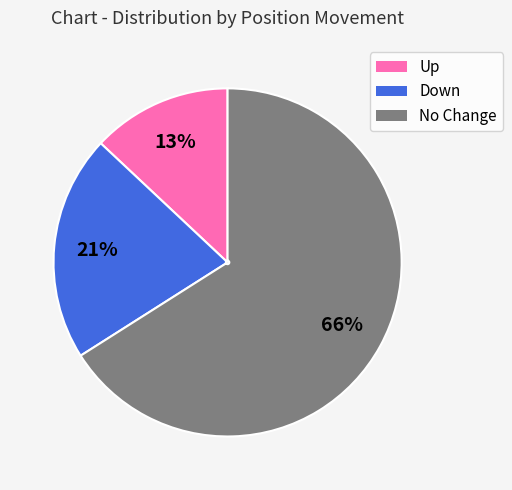

Count the number of slices in the pie.

3